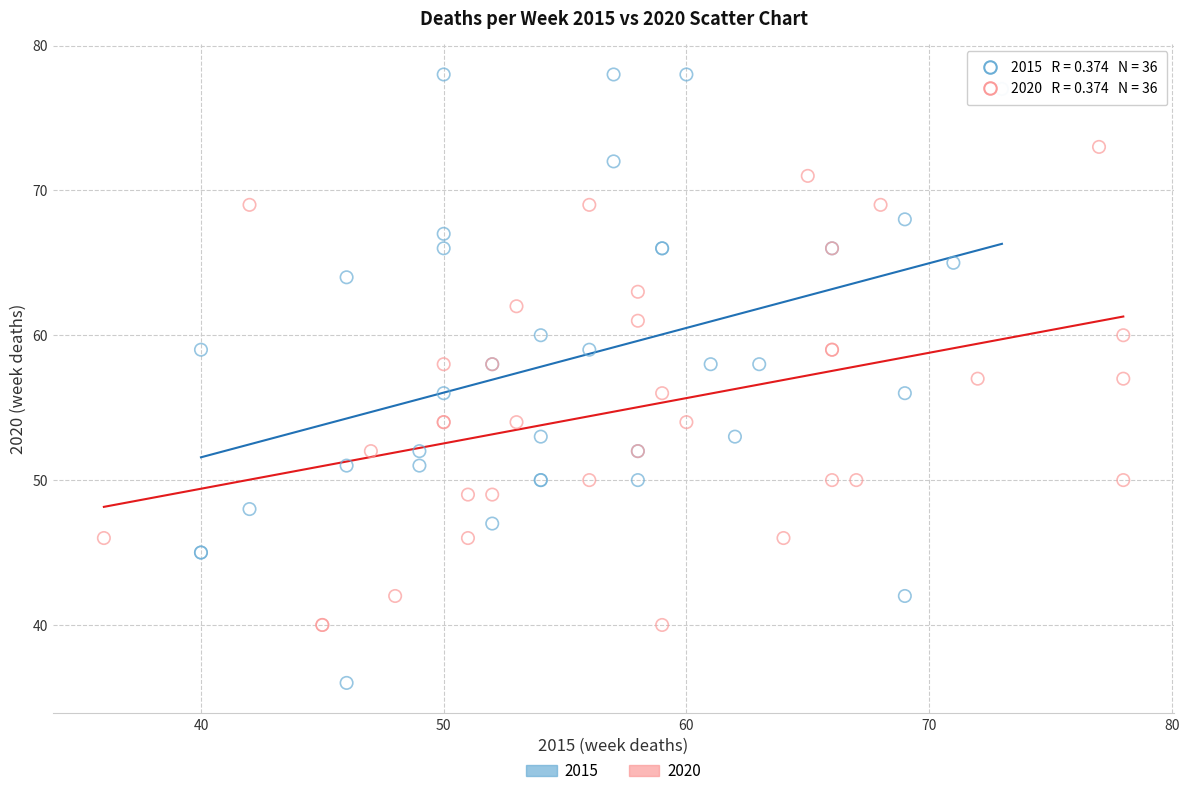

Which series contains the lowest Y value?

2015